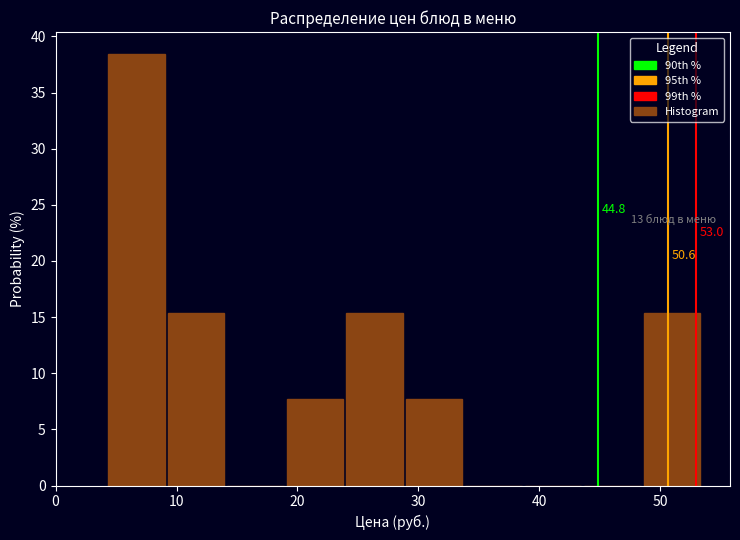

Over which range of the x-axis is the bar tallest?

4 to 9